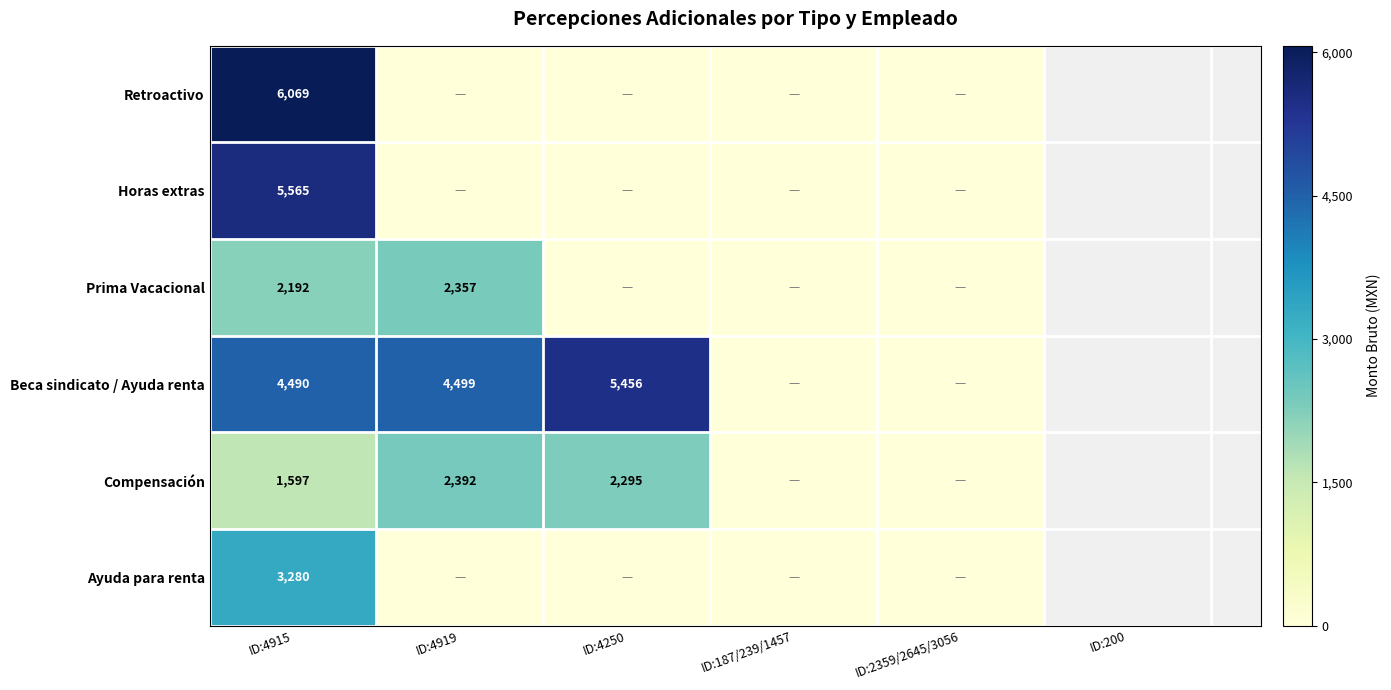

Which category has the highest value across all series?

ID:4915